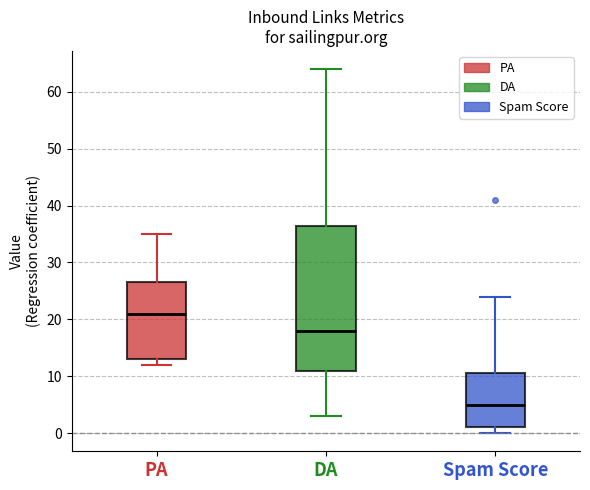

Where is the lower edge of the box for Spam Score on the y-axis? The values are not printed on the chart, so give them approximately, as read against the axis.

1